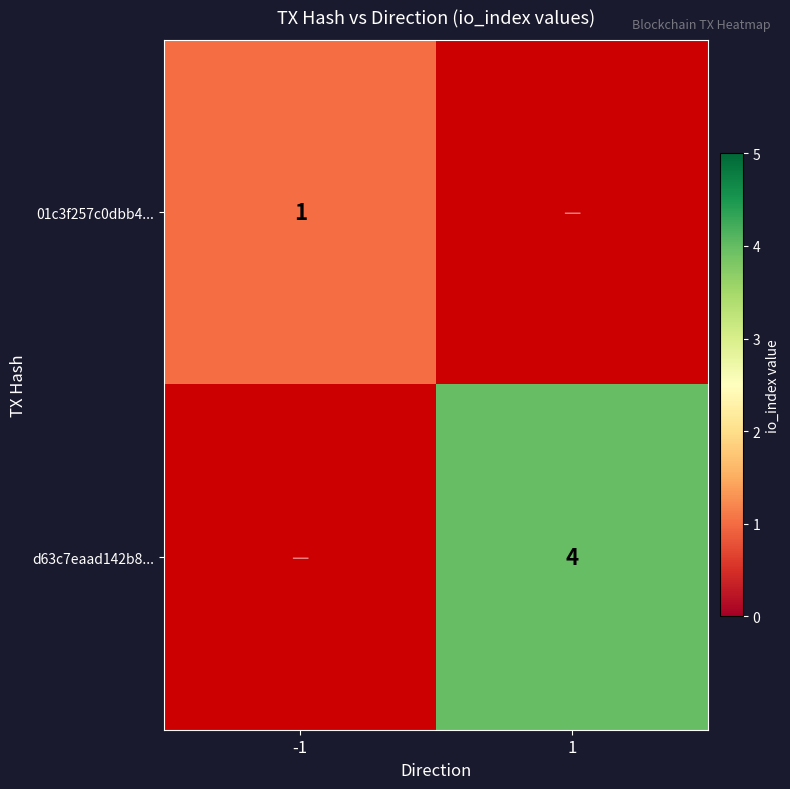

At -1, list the series in order from smallest to largest.

d63c7eaad142b8..., 01c3f257c0dbb4...